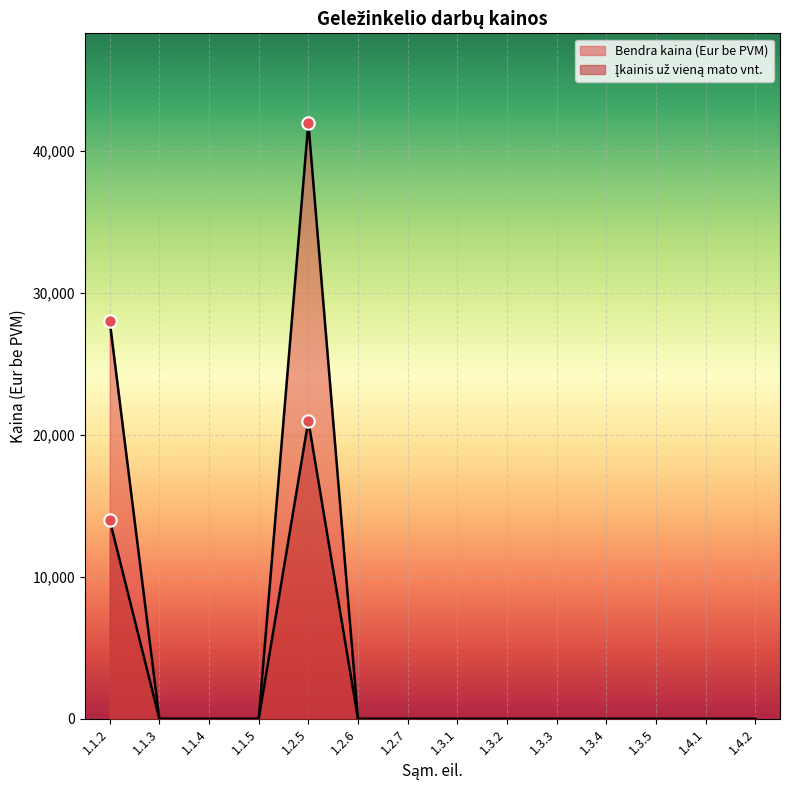

Which series has the largest total across all categories?

Bendra kaina (Eur be PVM)